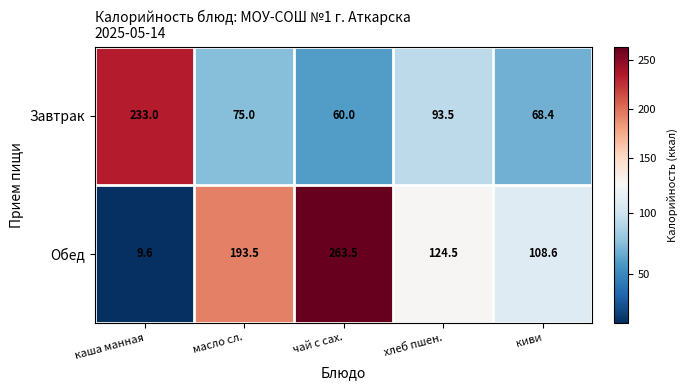

Reading left to right, what are all the values shown in this chart?

Завтрак: 233.0	75.0	60.0	93.5	68.4
Обед: 9.6	193.5	263.5	124.5	108.6